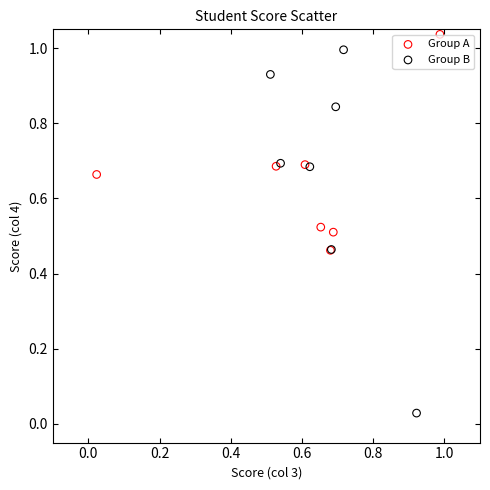

Which series reaches the maximum Y coordinate?

Group A